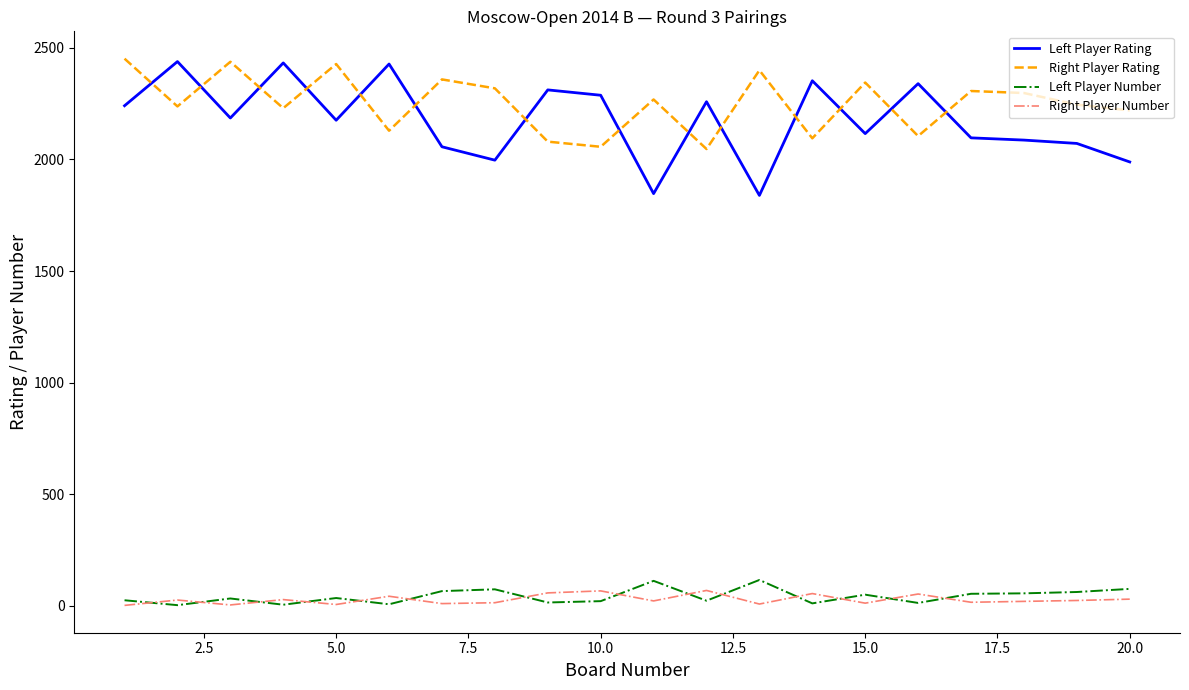

What is the highest value of the Right Player Number series?

68